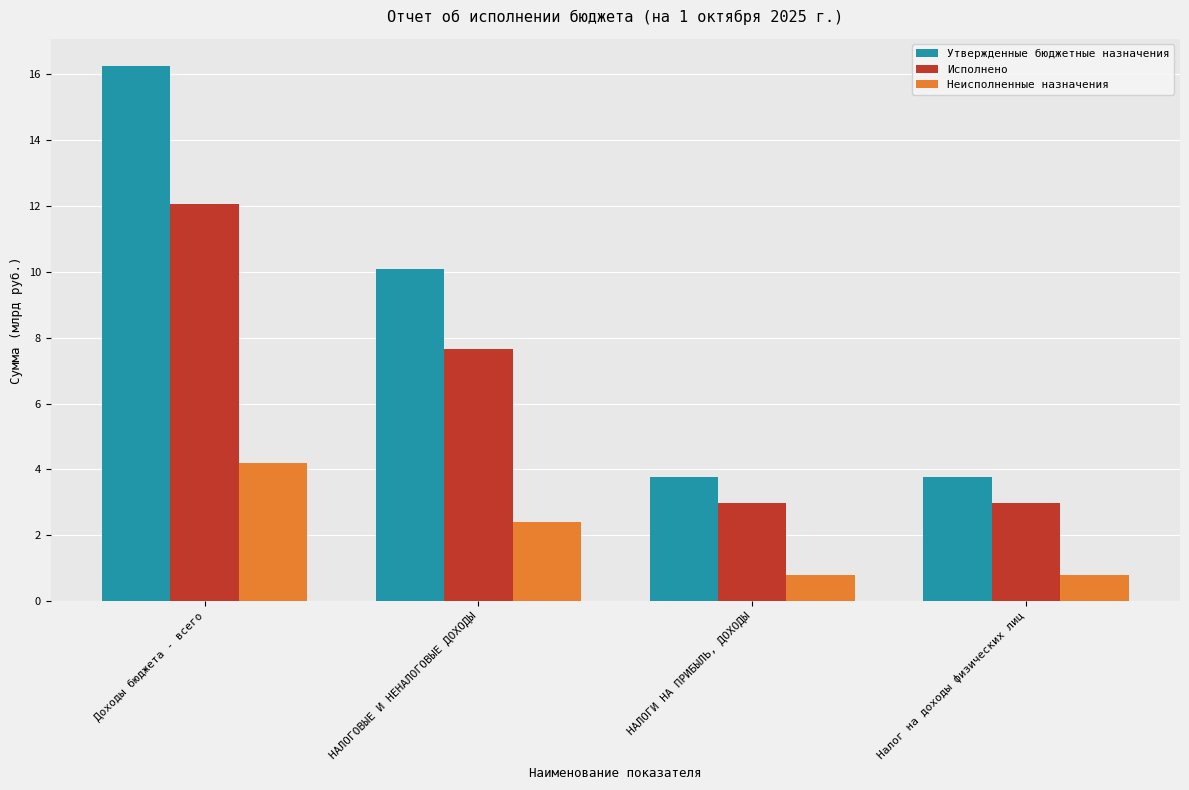

What is the average value of the Утвержденные бюджетные назначения series?

8.5